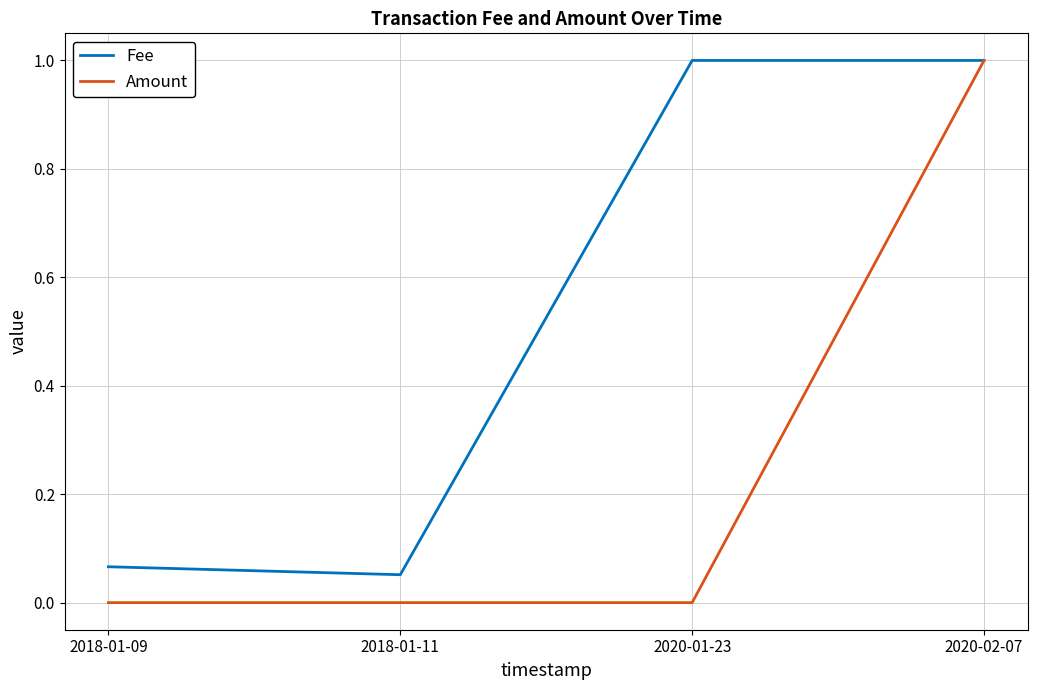

The Amount series shows 1.0 at 2020-02-07. True or false?

True